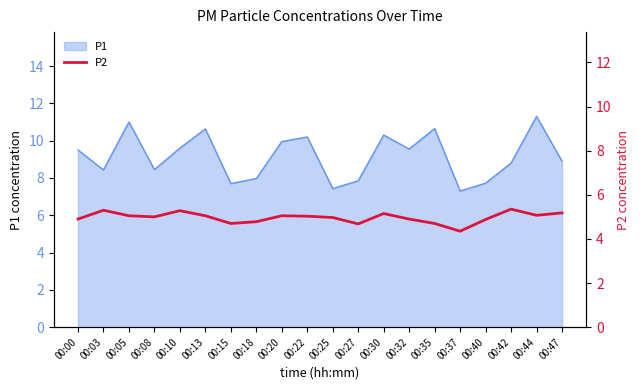

Reading right to left, extract all data points from this chart.

5.2	5.1	5.3	4.9	4.3	4.7	4.9	5.2	4.7	5.0	5.0	5.0	4.8	4.7	5.0	5.3	5.0	5.0	5.3	4.9